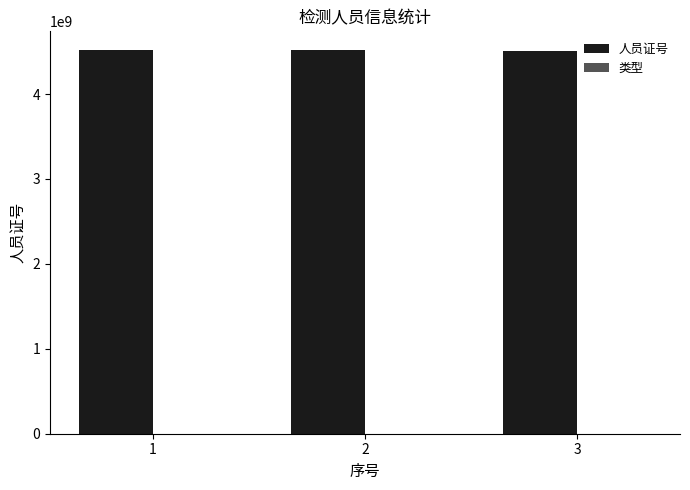

Which series has the largest total across all categories?

人员证号